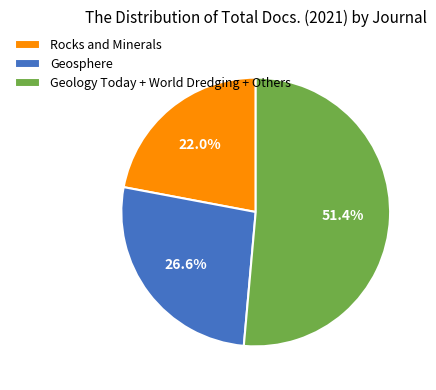

To the nearest percent, what percentage of the pie is Geosphere?

27%